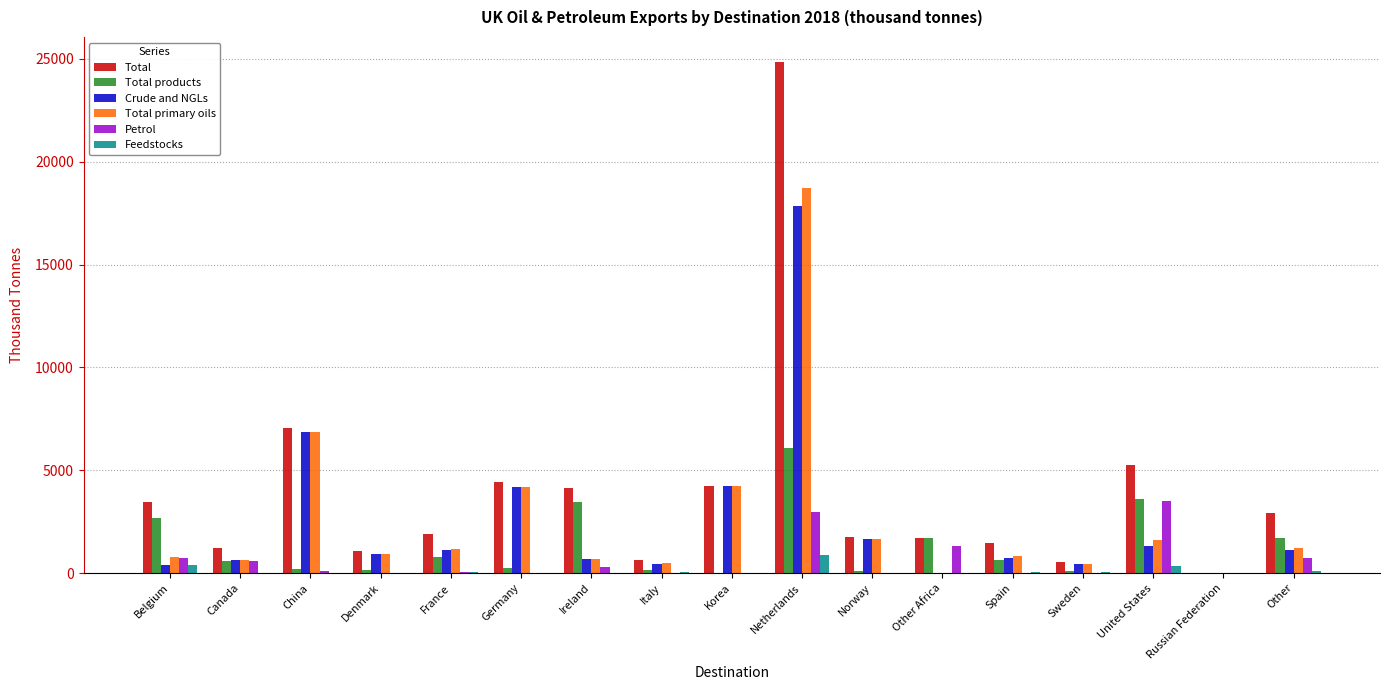

What is the approximate value of Total primary oils at Canada?

639.7